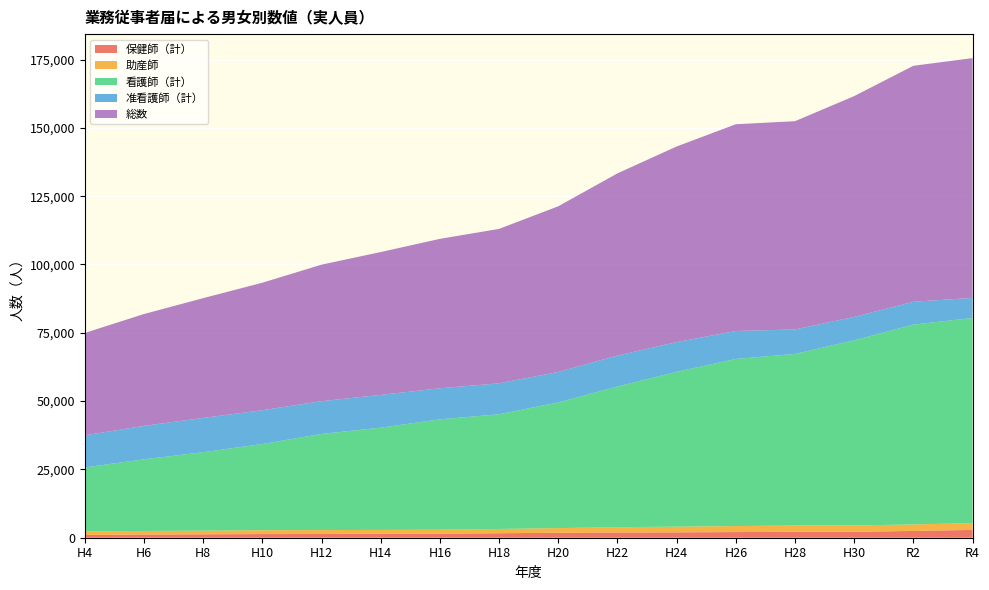

Reading left to right, what are all the values shown in this chart?

保健師（計）: H4=1006	H6=1155	H8=1248	H10=1335	H12=1356	H14=1517	H16=1490	H18=1635	H20=1825	H22=1899	H24=1965	H26=2072	H28=2149	H30=2157	R2=2482	R4=2862
助産師: H4=1301	H6=1317	H8=1334	H10=1408	H12=1454	H14=1341	H16=1436	H18=1569	H20=1692	H22=1939	H24=2091	H26=2196	H28=2322	H30=2337	R2=2384	R4=2494
看護師（計）: H4=23412	H6=26231	H8=28714	H10=31553	H12=35174	H14=37420	H16=40399	H18=41990	H20=45994	H22=51503	H24=56674	H26=61164	H28=62794	H30=67763	R2=73139	R4=75074
准看護師（計）: H4=11754	H6=12232	H8=12543	H10=12366	H12=11985	H14=11999	H16=11366	H18=11320	H20=11139	H22=11335	H24=10864	H26=10231	H28=8958	H30=8558	R2=8355	R4=7338
総数: H4=37473	H6=40935	H8=43839	H10=46662	H12=49969	H14=52277	H16=54691	H18=56514	H20=60650	H22=66676	H24=71594	H26=75663	H28=76223	H30=80815	R2=86360	R4=87768